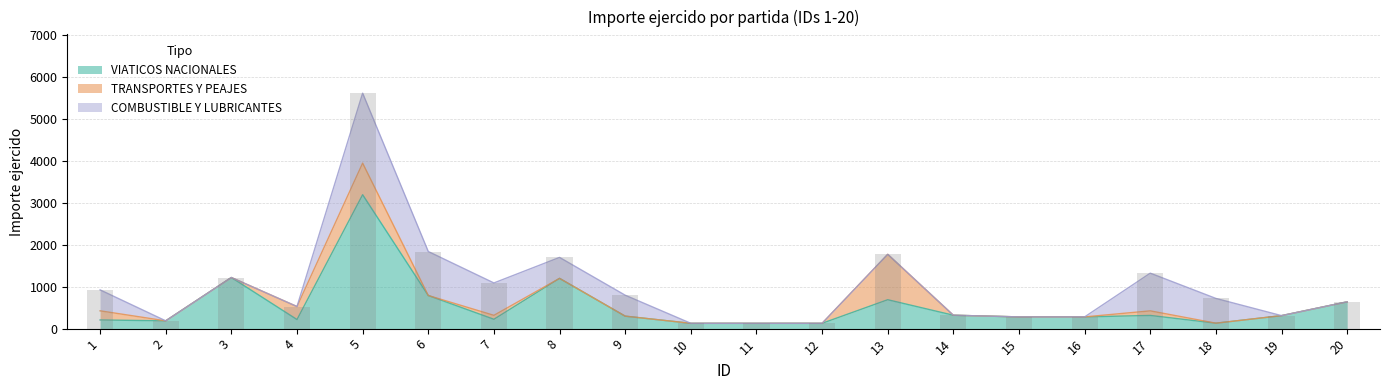

Reading left to right, what are all the values shown in this chart?

VIATICOS NACIONALES: 207.0	186.0	1220.3	217.0	3197.0	791.0	223.3	1200.0	298.0	127.0	127.0	127.0	690.0	320.0	280.0	280.0	315.0	130.0	310.2	640.0
TRANSPORTES Y PEAJES: 218.0	0.0	0.0	310.2	754.0	0.0	94.0	0.0	0.0	0.0	0.0	0.0	1084.0	0.0	0.0	0.0	109.0	0.0	0.0	0.0
COMBUSTIBLE Y LUBRICANTES: 500.0	0.0	0.0	0.0	1670.0	1050.1	773.2	500.0	500.0	0.0	0.0	0.0	0.0	0.0	0.0	0.0	900.0	590.9	0.0	0.0